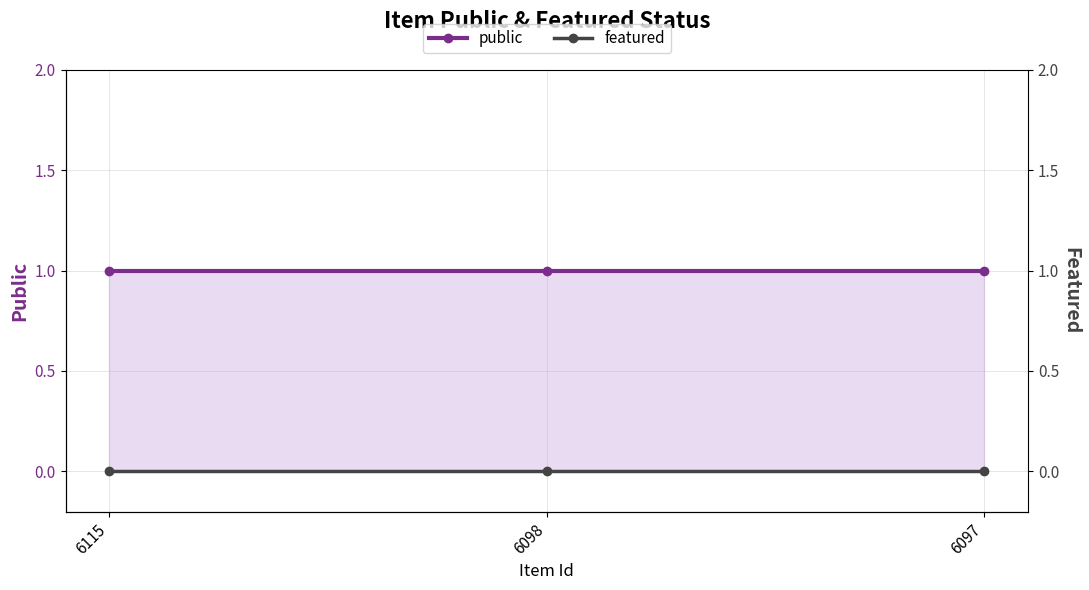

Reading left to right, list all the values displayed in this chart.

public: 1	1	1
featured: 0	0	0